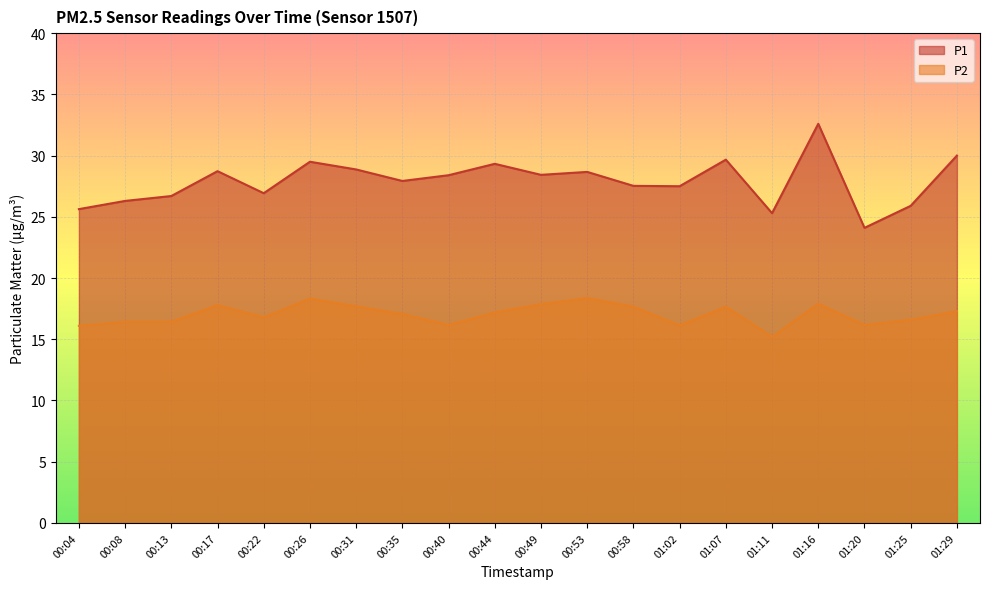

In P1, how many points are higher than both neighbors (excluding endpoints)?

6